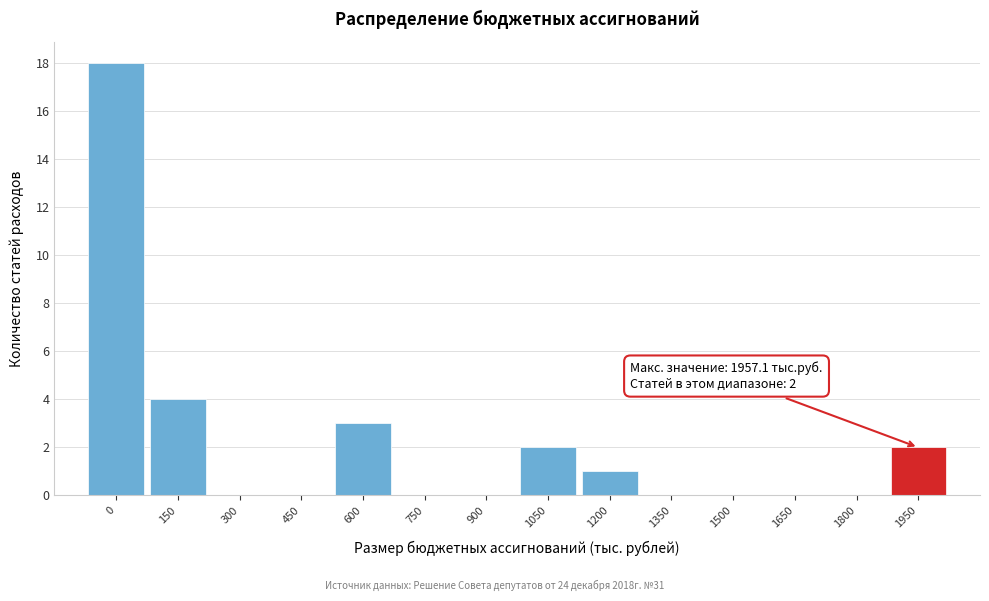

Reading left to right, extract all data points from this chart.

0=18	150=4	300=0	450=0	600=3	750=0	900=0	1050=2	1200=1	1350=0	1500=0	1650=0	1800=0	1950=2